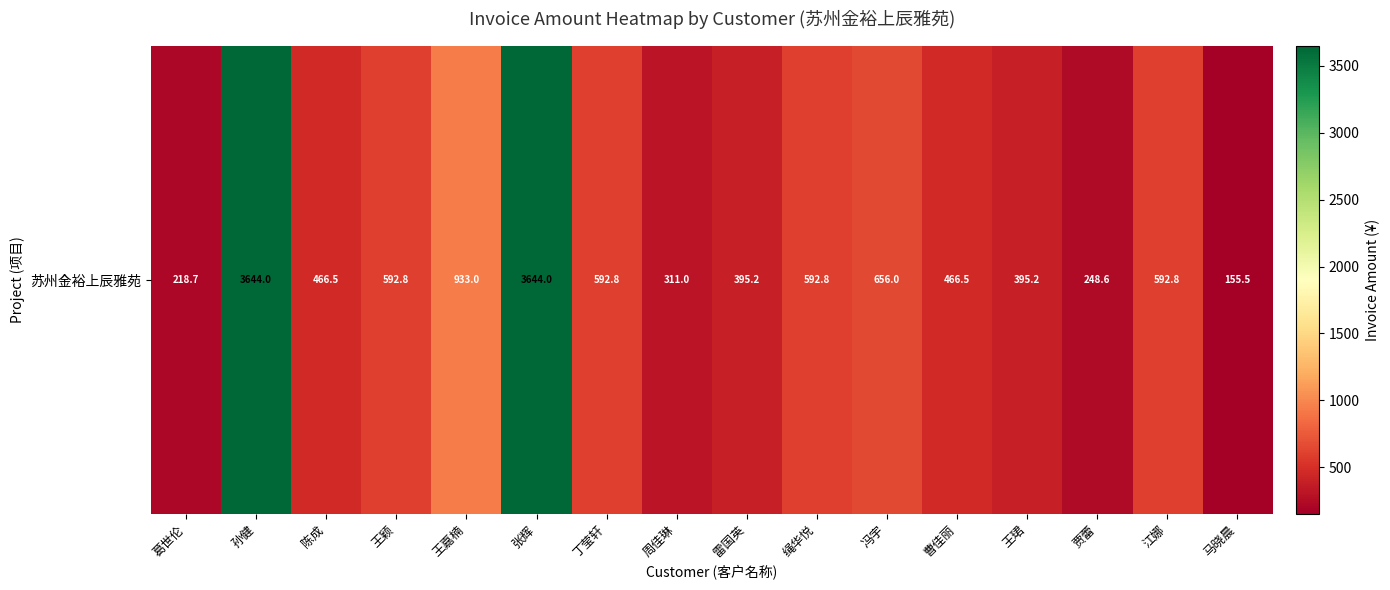

What is the difference between the maximum and minimum values?

3488.5